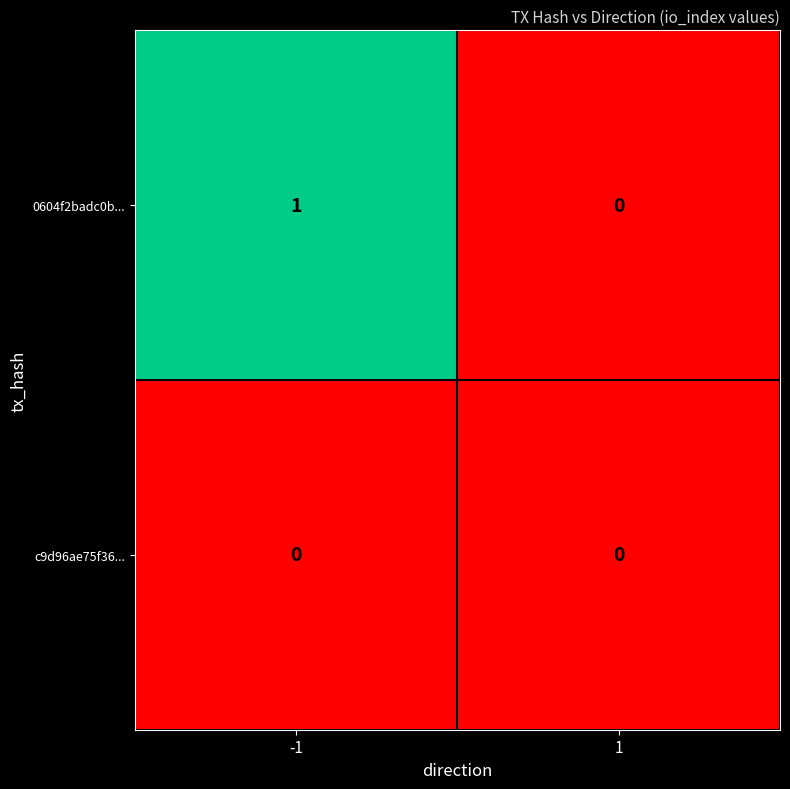

At -1, list the series in order from smallest to largest.

c9d96ae75f36..., 0604f2badc0b...